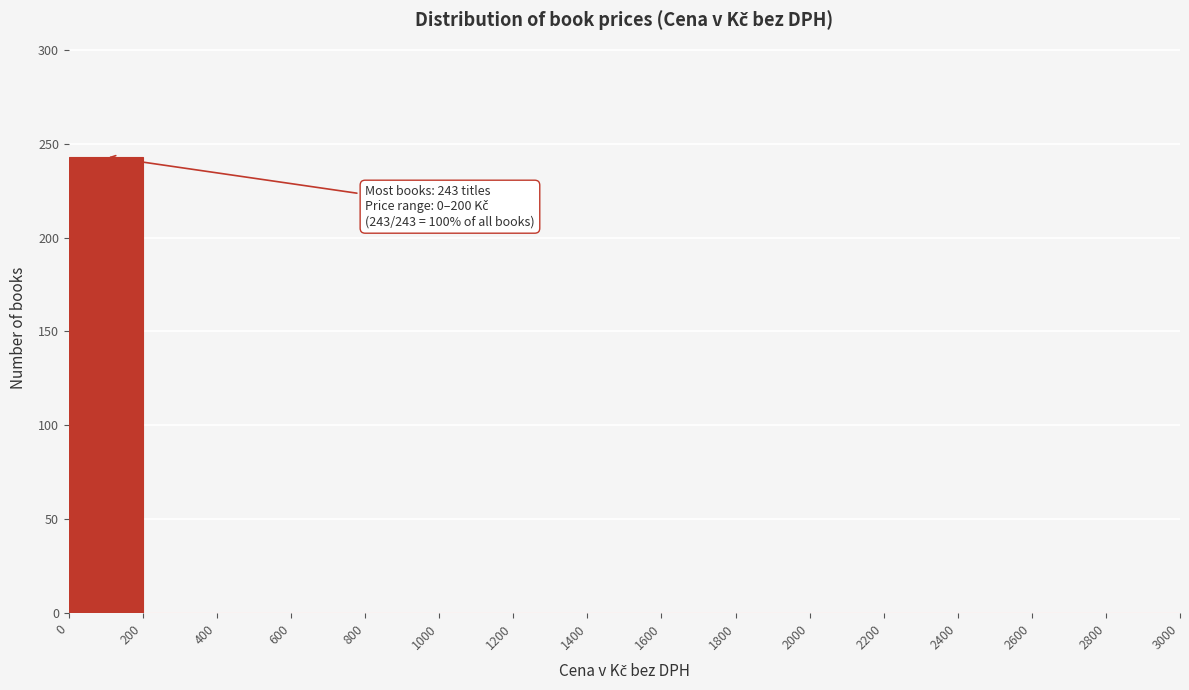

Over which range of the x-axis is the bar tallest?

0 to 200